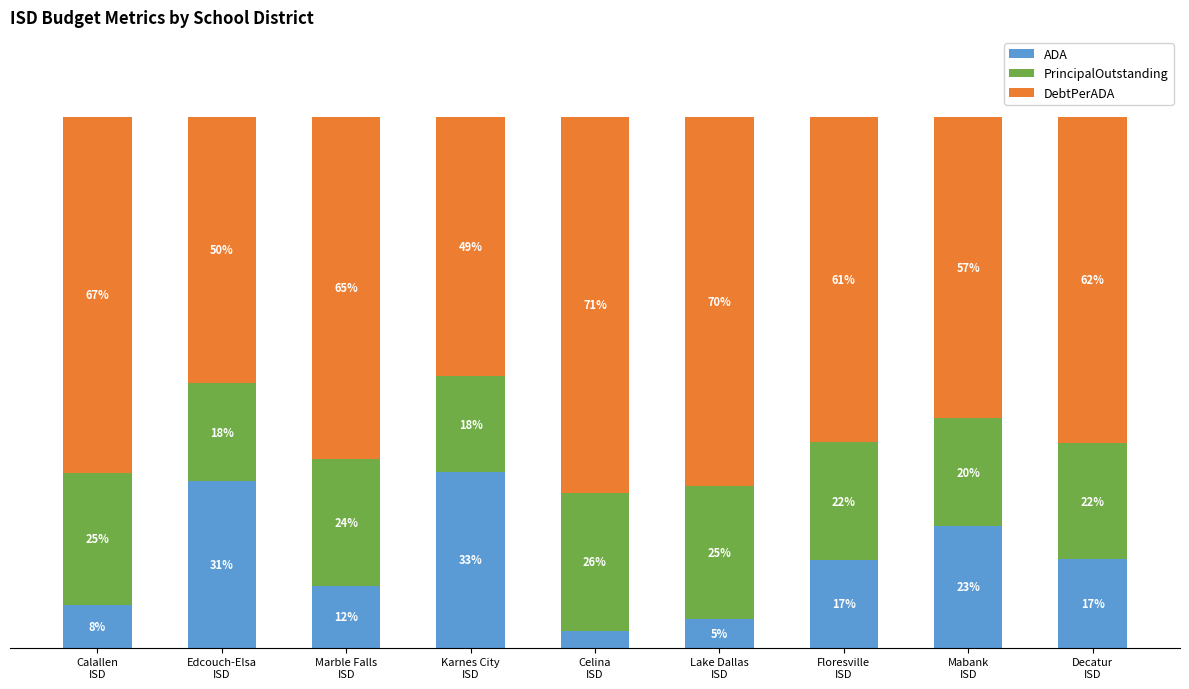

What are all the series names shown in the legend?

ADA, PrincipalOutstanding, DebtPerADA